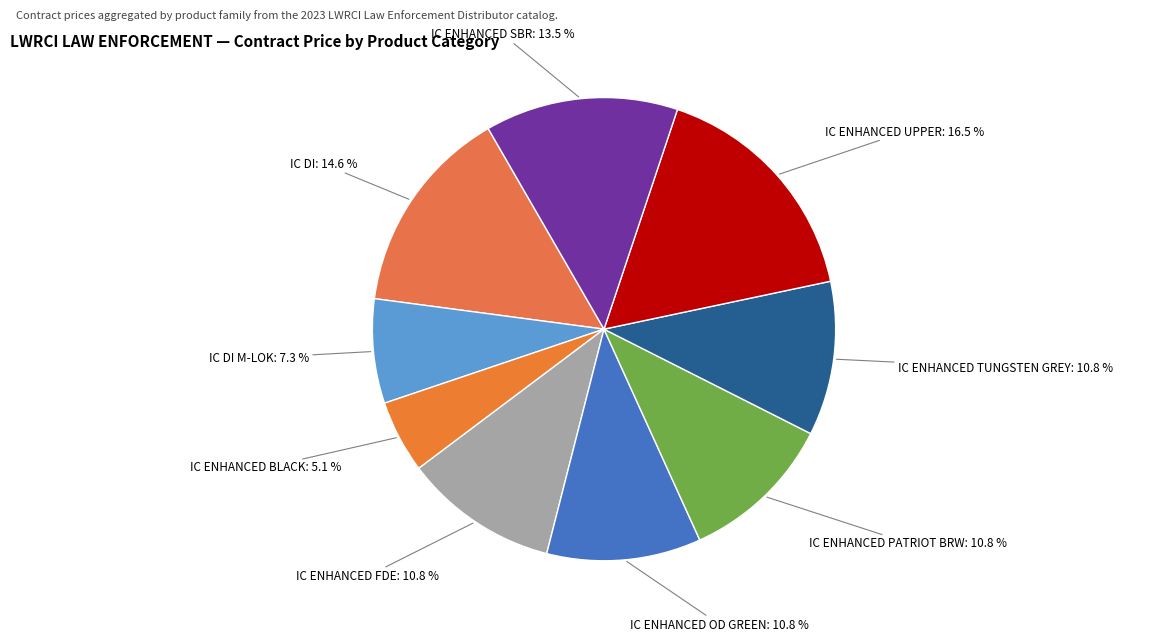

How many slices are in this pie chart?

9